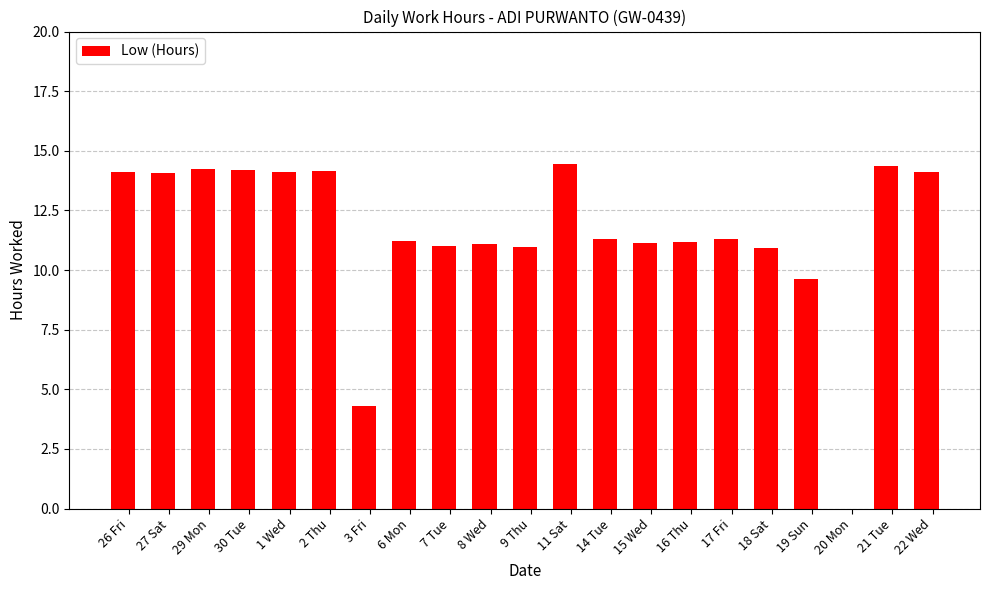

What is the maximum value shown in the chart?

14.5